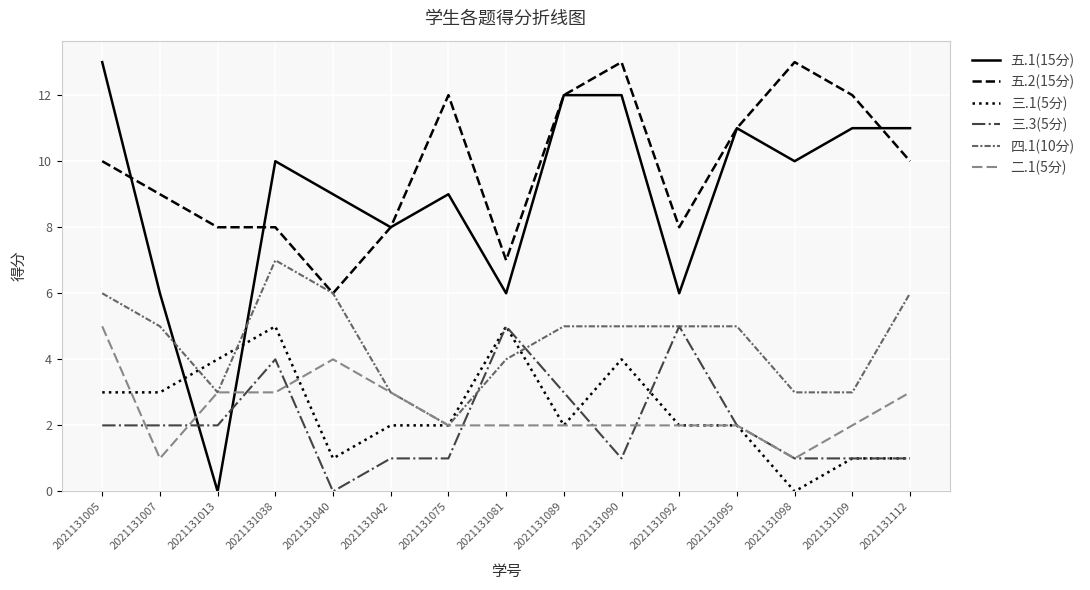

Does the chart have visible grid lines?

Yes